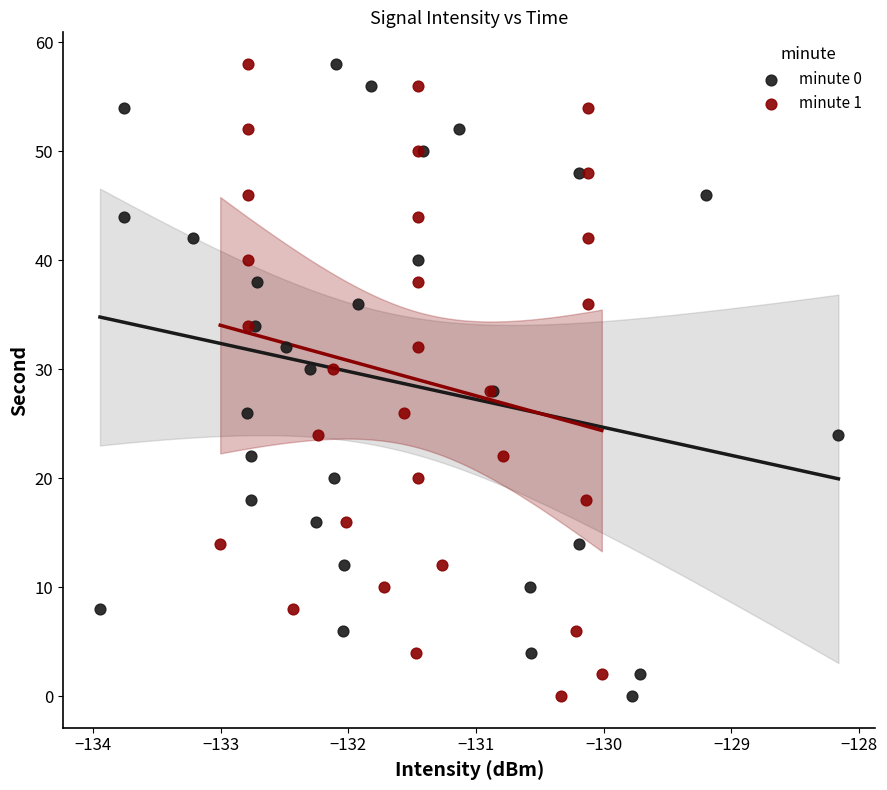

What are all the series names shown in the legend?

minute 0, minute 1